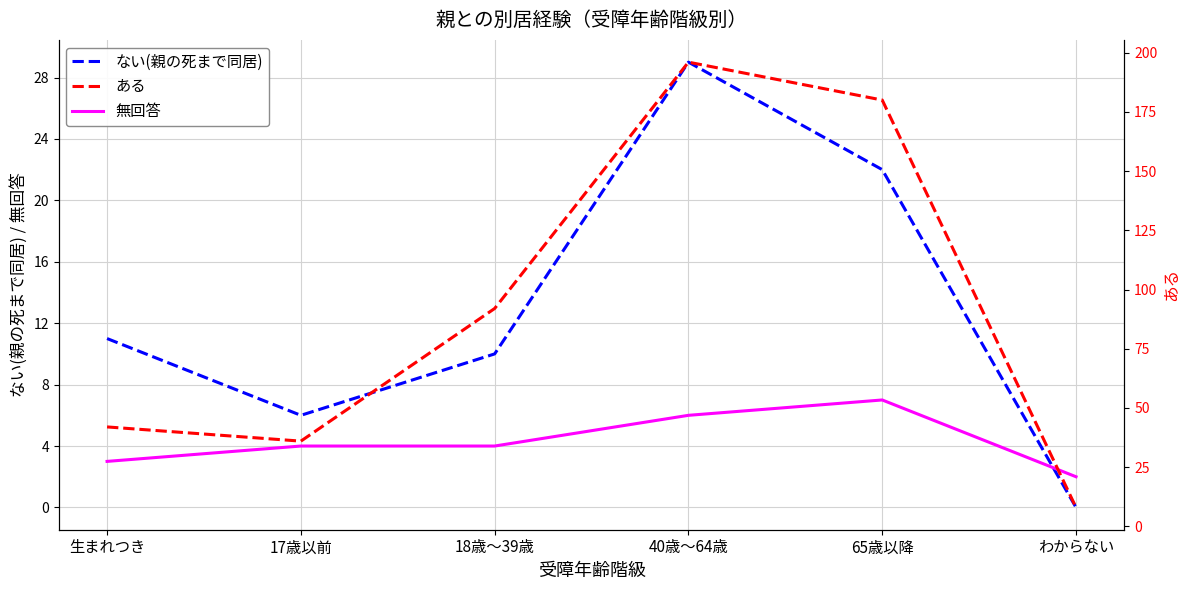

True or false: ある has a value of 92 at 18歳～39歳.

True